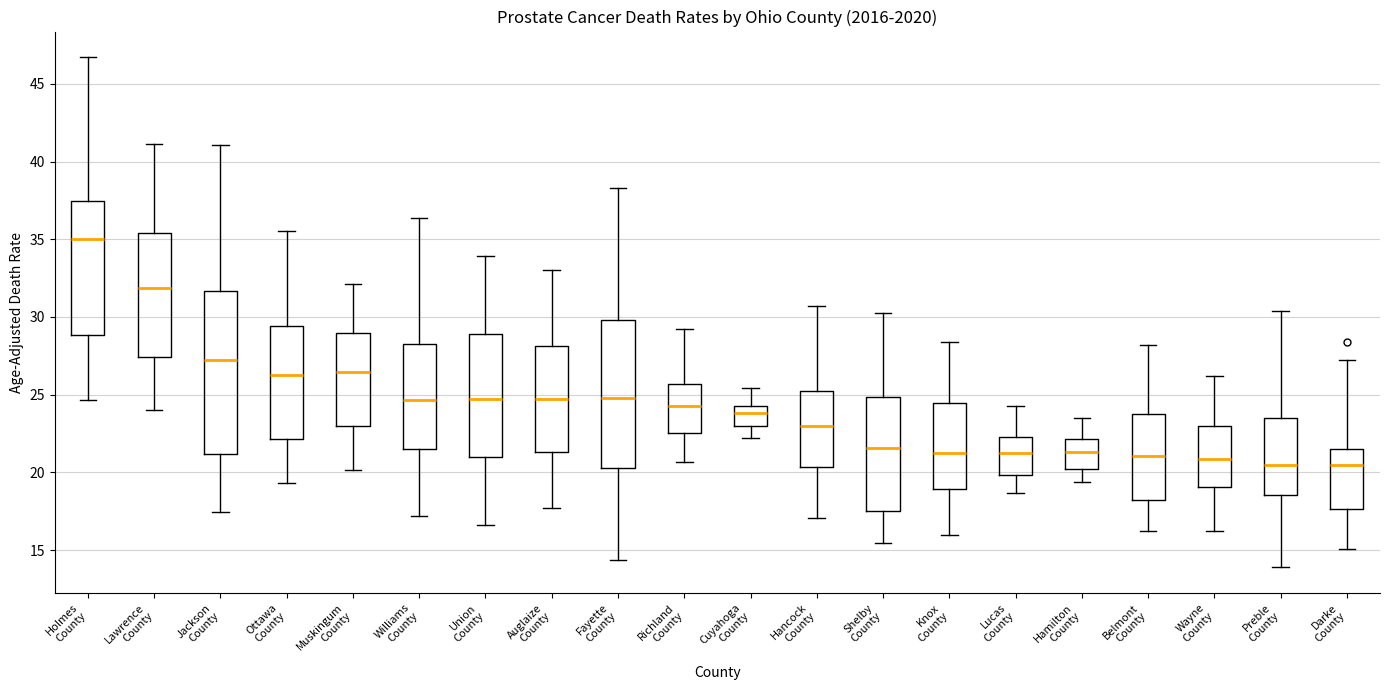

Comparing the boxes themselves (not the whiskers), which one is the tallest?

Jackson County